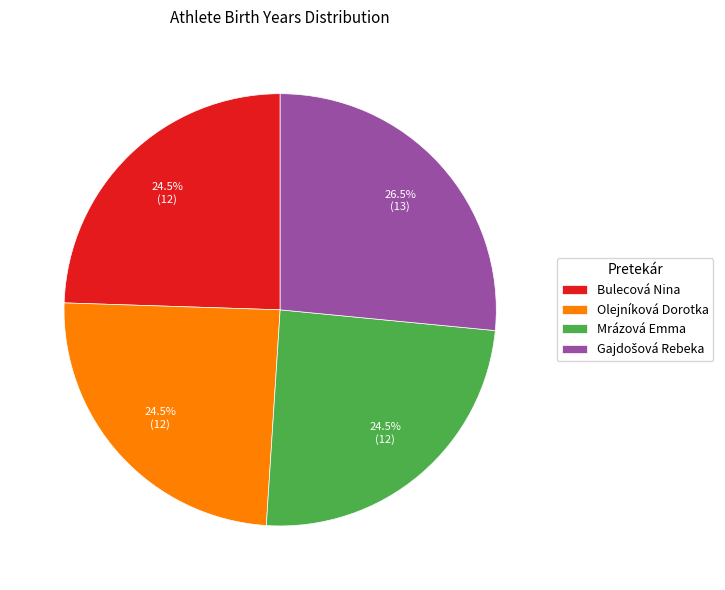

Does Olejníková Dorotka represent more than half of the total?

No